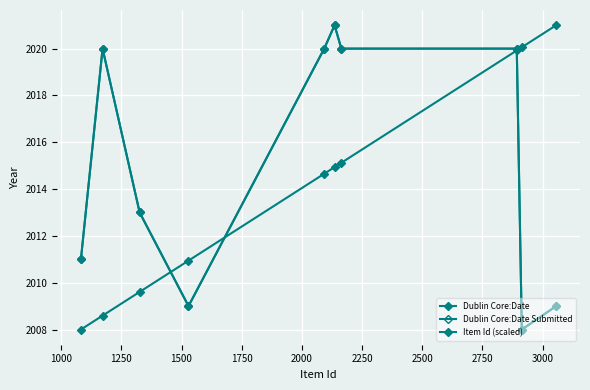

What is the minimum value for Dublin Core:Date Submitted?

2008.0